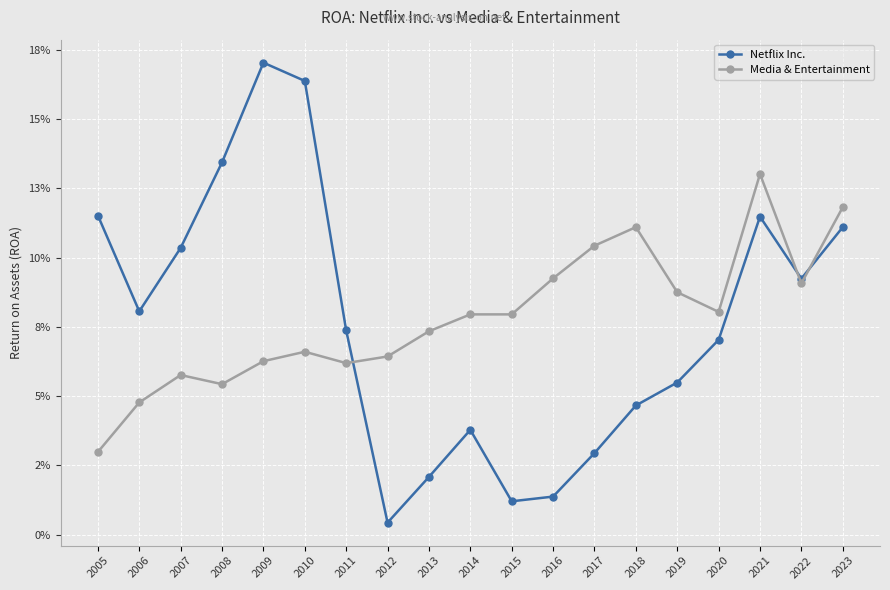

Read the Media & Entertainment value at 2019.

0.1